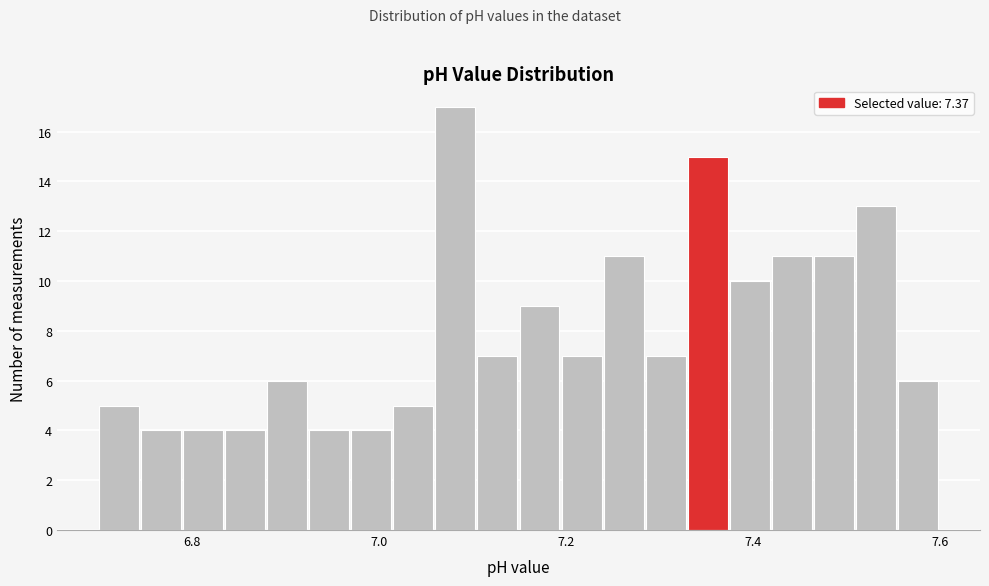

Around what value on the x-axis is the tallest bar? Give the approximate position of its centre, as read against the axis.

7.08